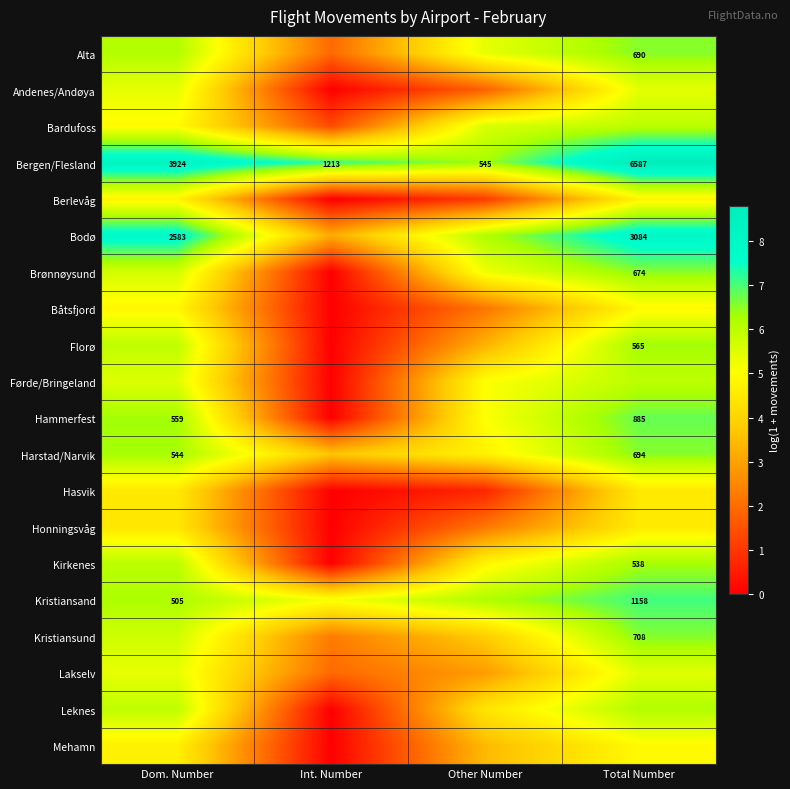

At which category is the sum across all series the highest?

Total Number